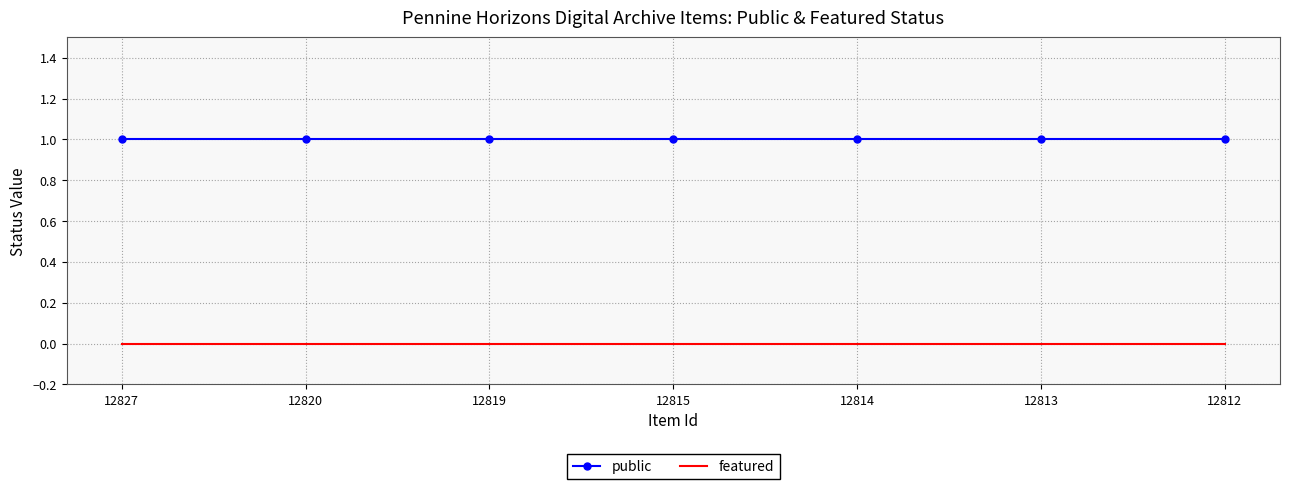

Rank the series at 12812 from highest to lowest value.

public, featured